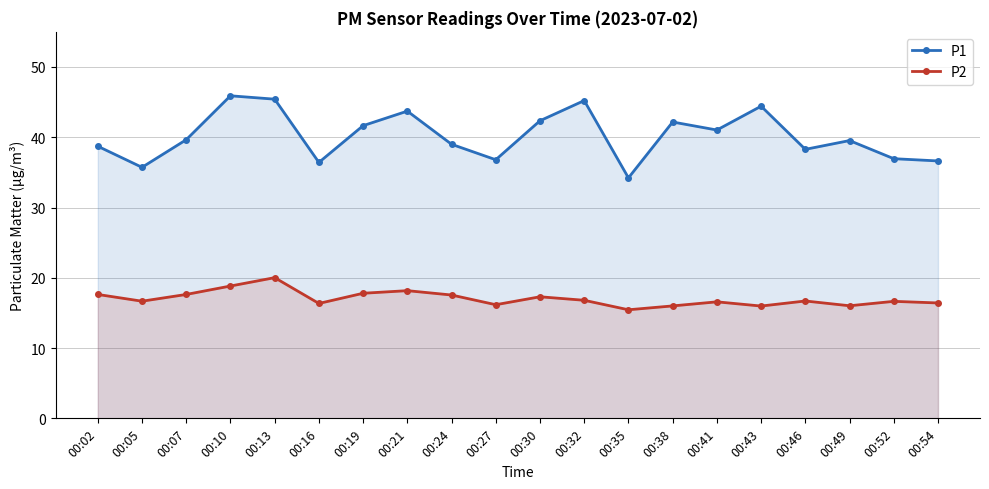

List the labels in order of P2 value, largest first.

00:13, 00:10, 00:21, 00:19, 00:02, 00:07, 00:24, 00:30, 00:32, 00:46, 00:05, 00:52, 00:41, 00:54, 00:16, 00:27, 00:49, 00:38, 00:43, 00:35